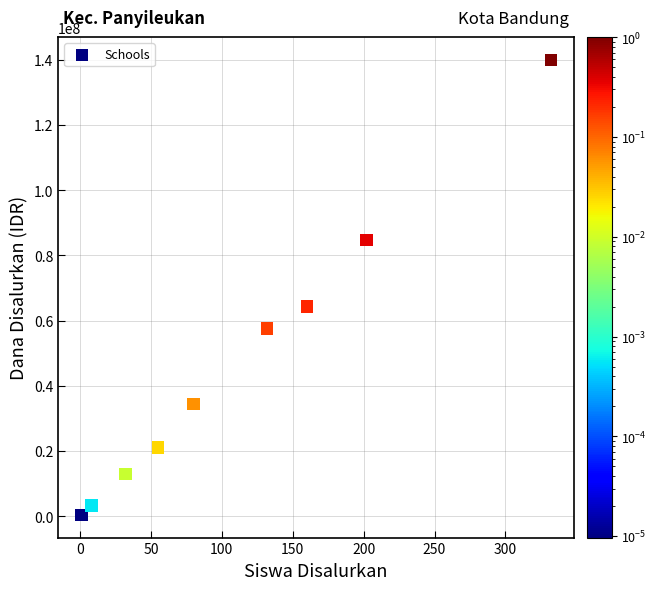

What Y value in the scatter plot is closest to 70200000?

64350000